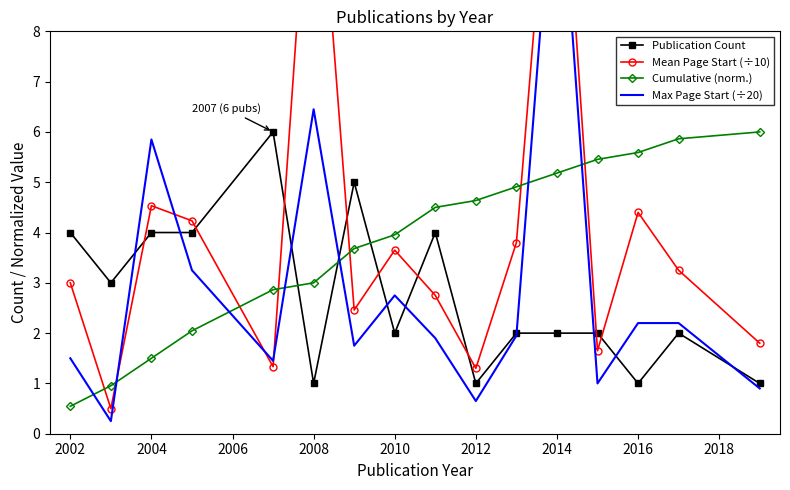

The value of Publication Count at 2014 is 2.0. True or false?

True